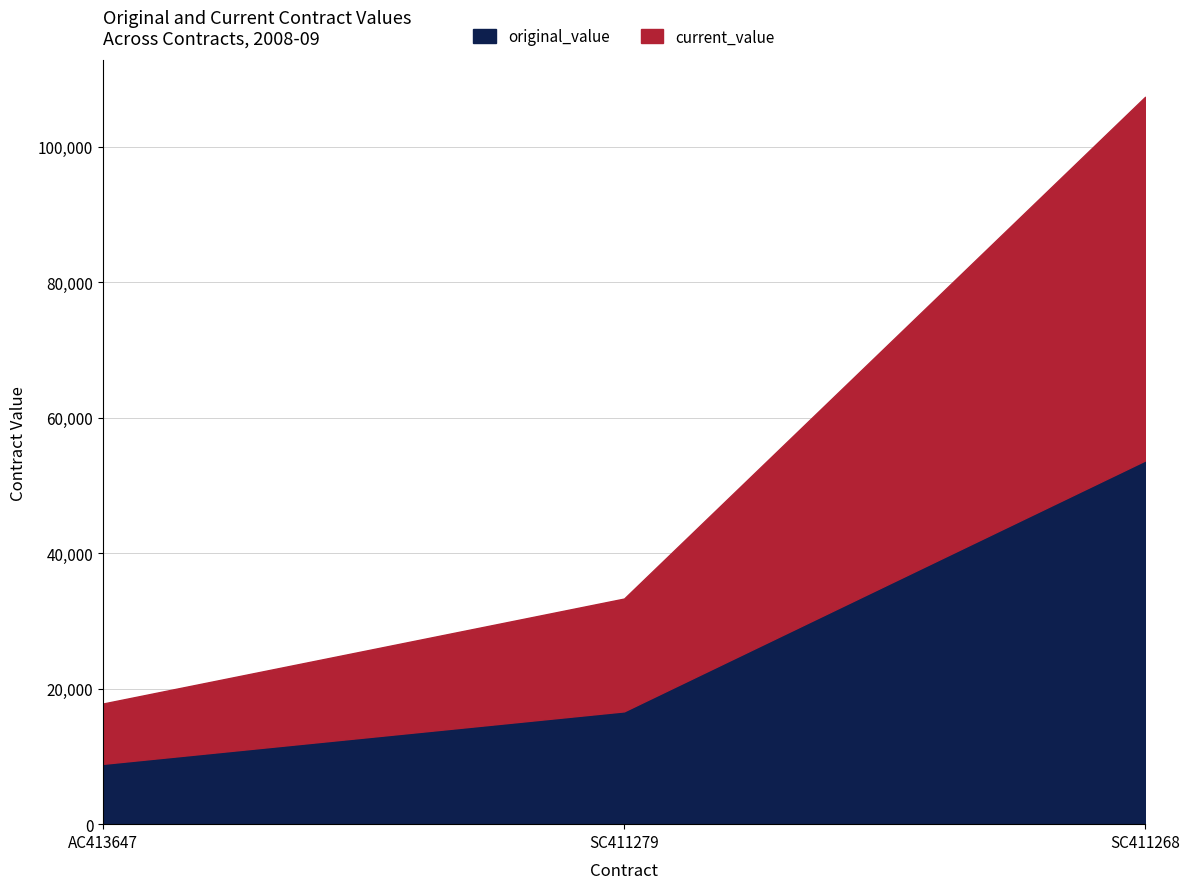

At which label does original_value reach its peak?

SC411268